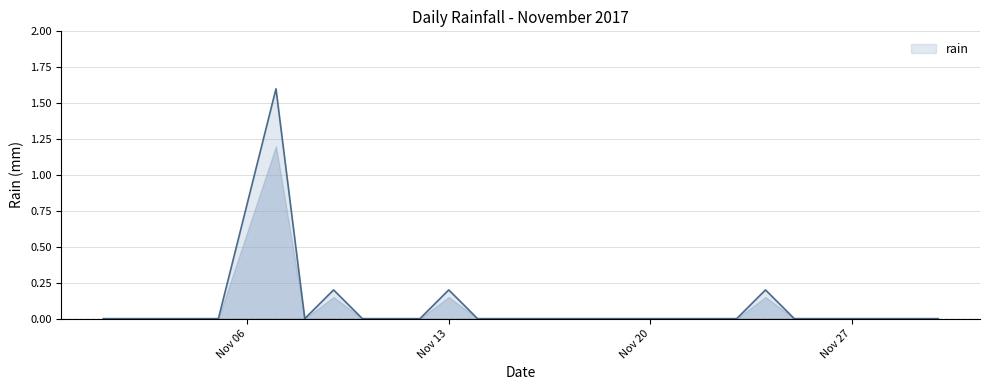

What is the difference between the maximum and minimum values?

1.6